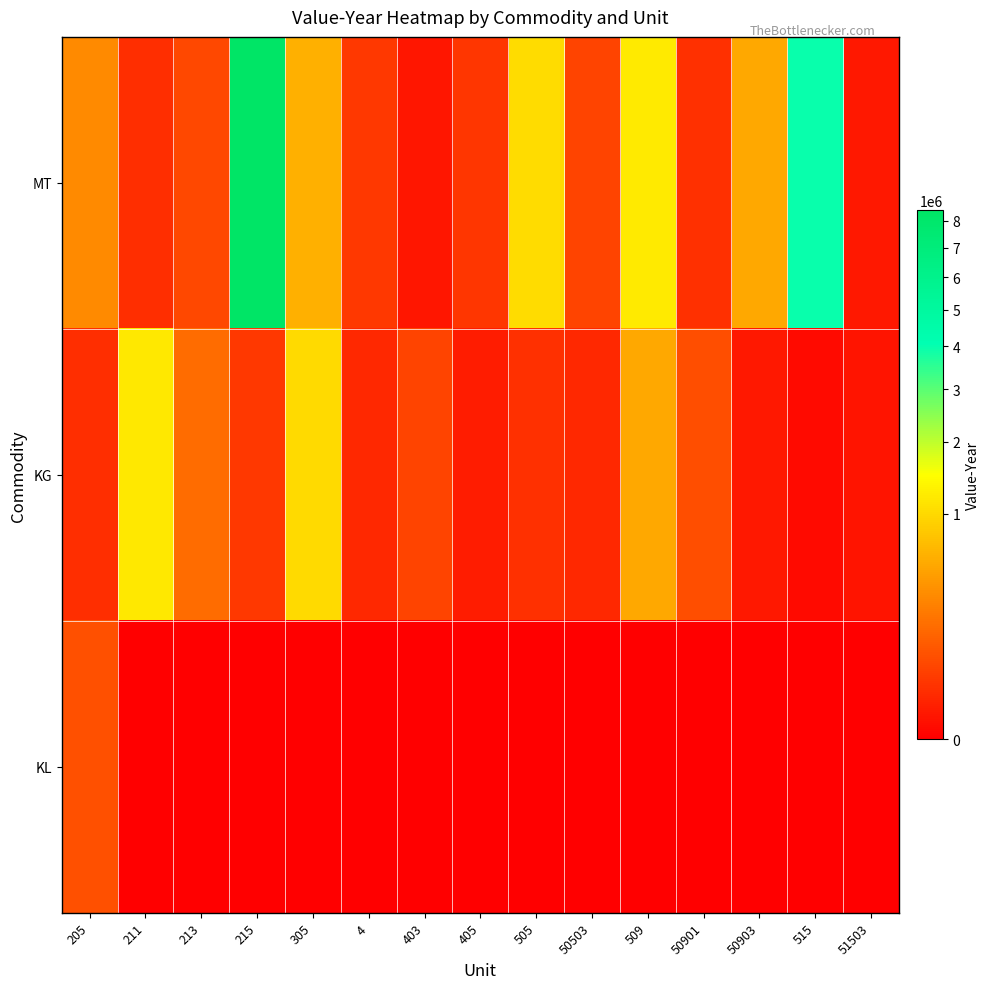

Reading left to right, list all the values displayed in this chart.

MT: 205=322151	211=21655	213=65238	215=8411488	305=596979	4=35219	403=3949	405=31270	505=1018578	50503=57901	509=1210513	50901=24782	50903=522961	515=3963901	51503=4229
KG: 205=21655	211=1162887	213=173821	215=33570	305=1005660	4=16124	403=57901	405=5962	505=24782	50503=16124	509=522961	50901=78453	50903=4229	515=460	51503=2998
KL: 205=83622	211=0	213=0	215=0	305=0	4=0	403=0	405=0	505=0	50503=0	509=0	50901=0	50903=0	515=0	51503=0